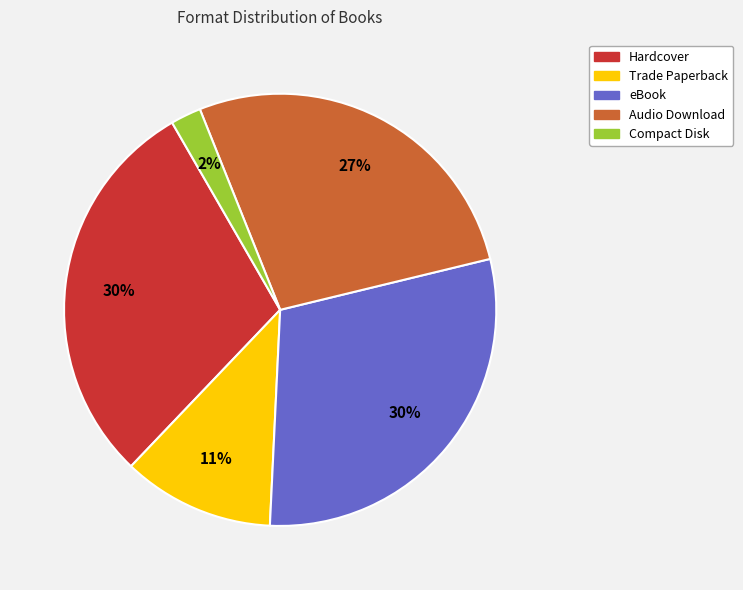

Between Hardcover and Compact Disk, which is larger?

Hardcover